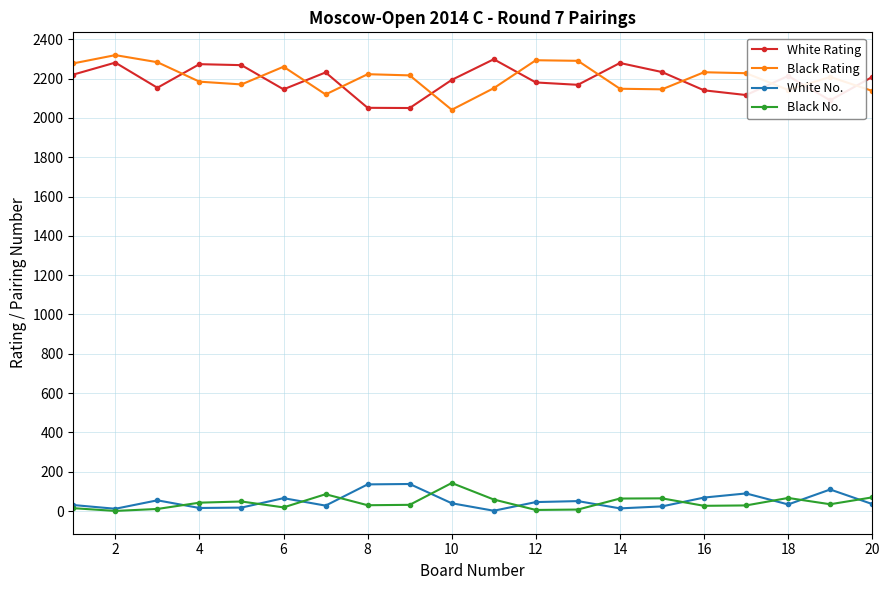

What is the highest value of the White Rating series?

2298